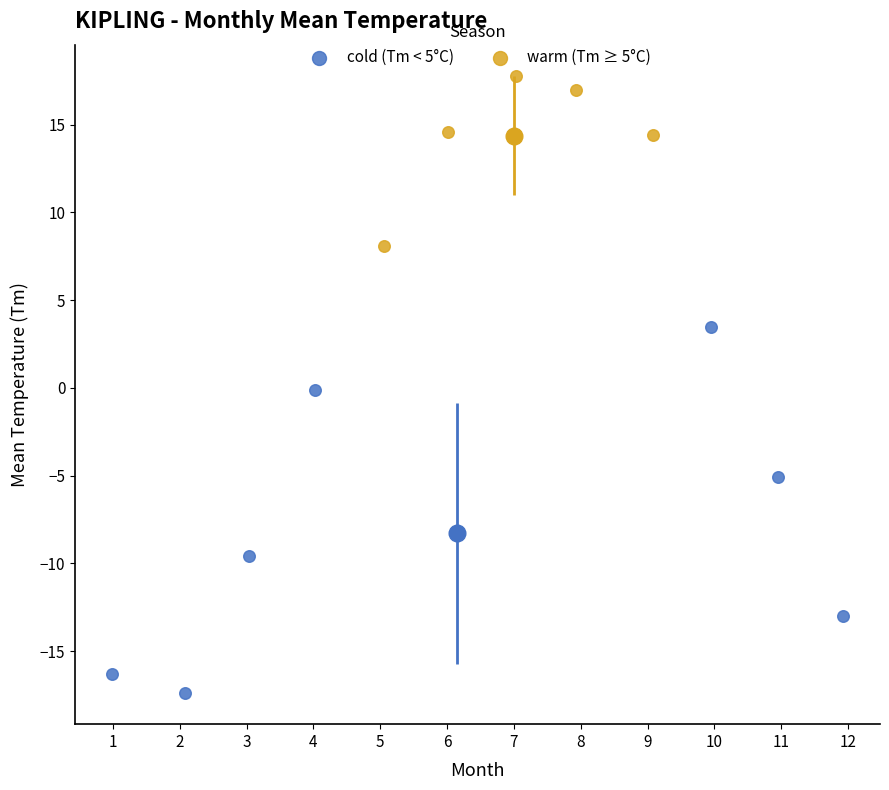

Which series has the largest Y range (max minus min)?

cold (Tm < 5°C)